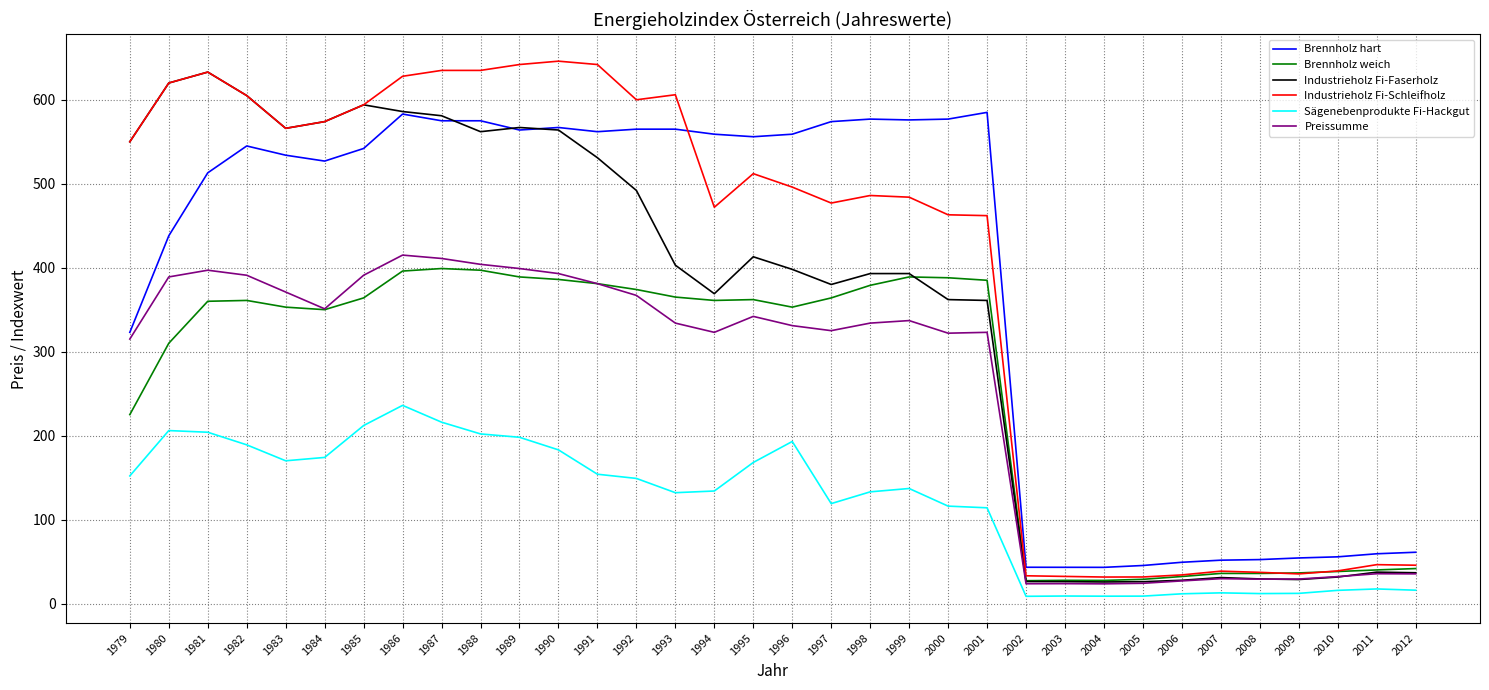

True or false: Preissumme and Sägenebenprodukte Fi-Hackgut intersect in this chart.

False